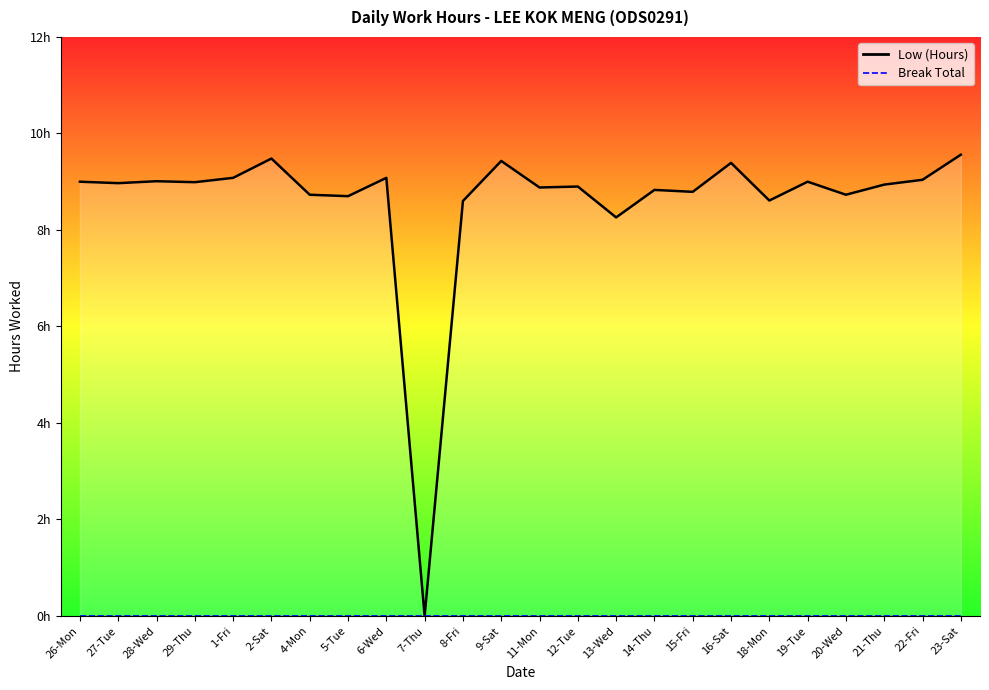

What is the value of the 23rd point from the left?

9.0